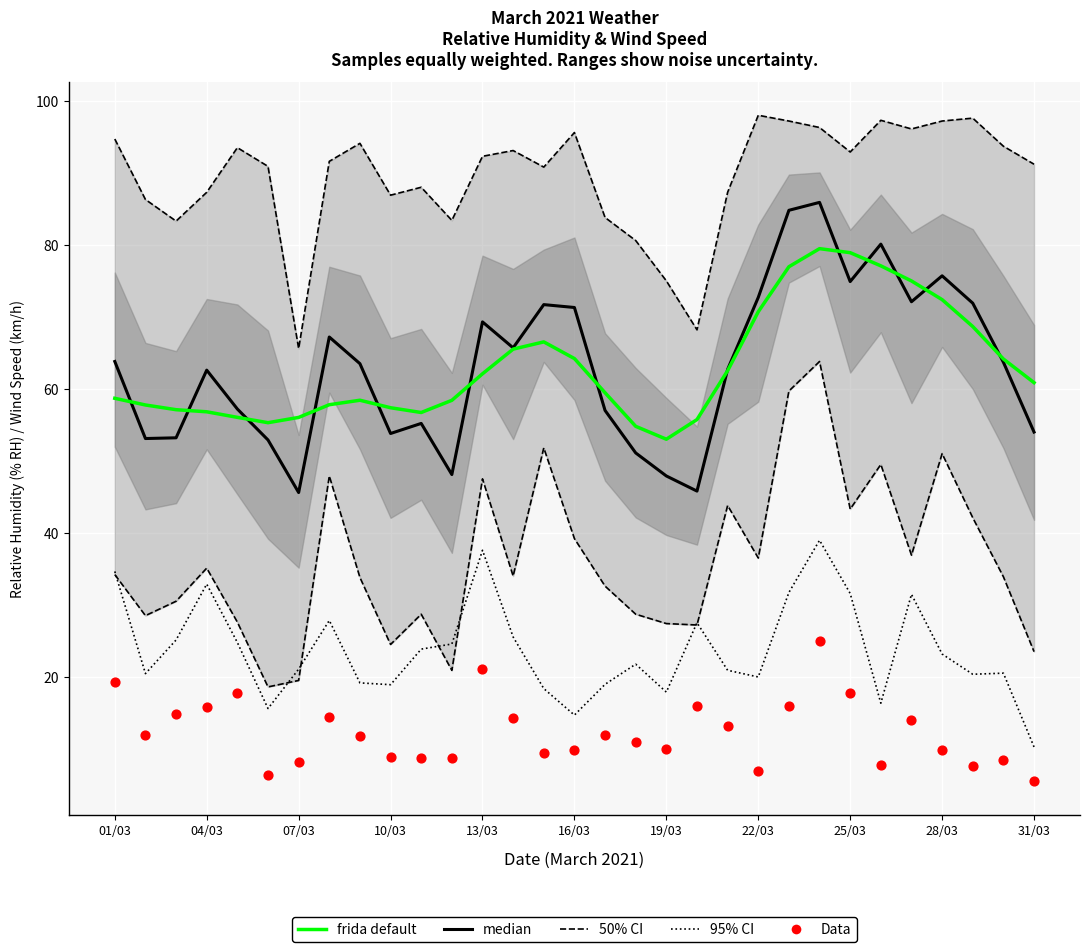

Which series reaches the minimum Y coordinate?

Data